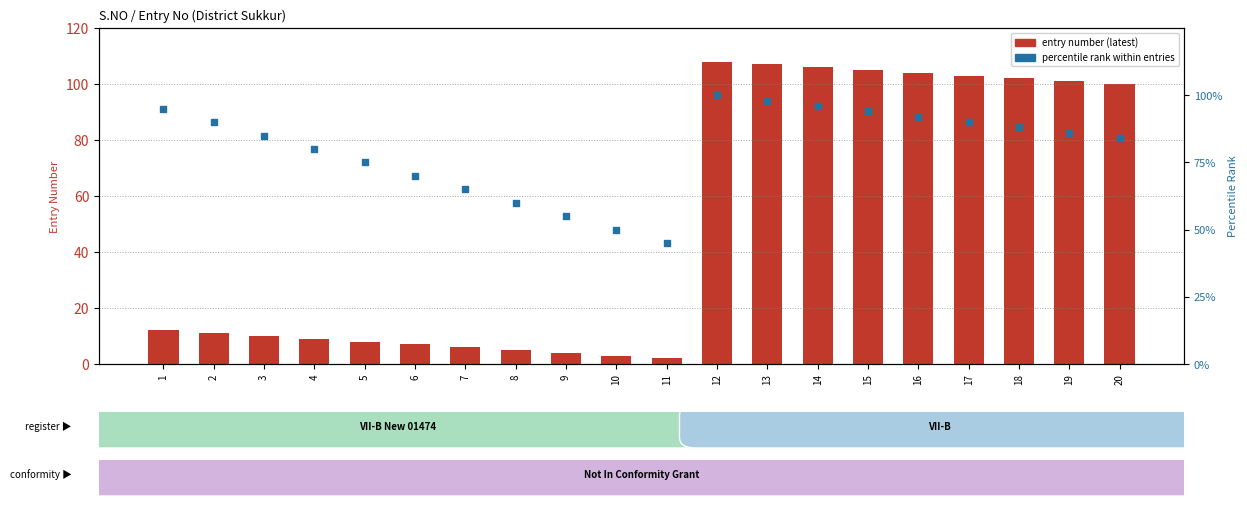

Which series contains the lowest Y value?

entry number (latest)